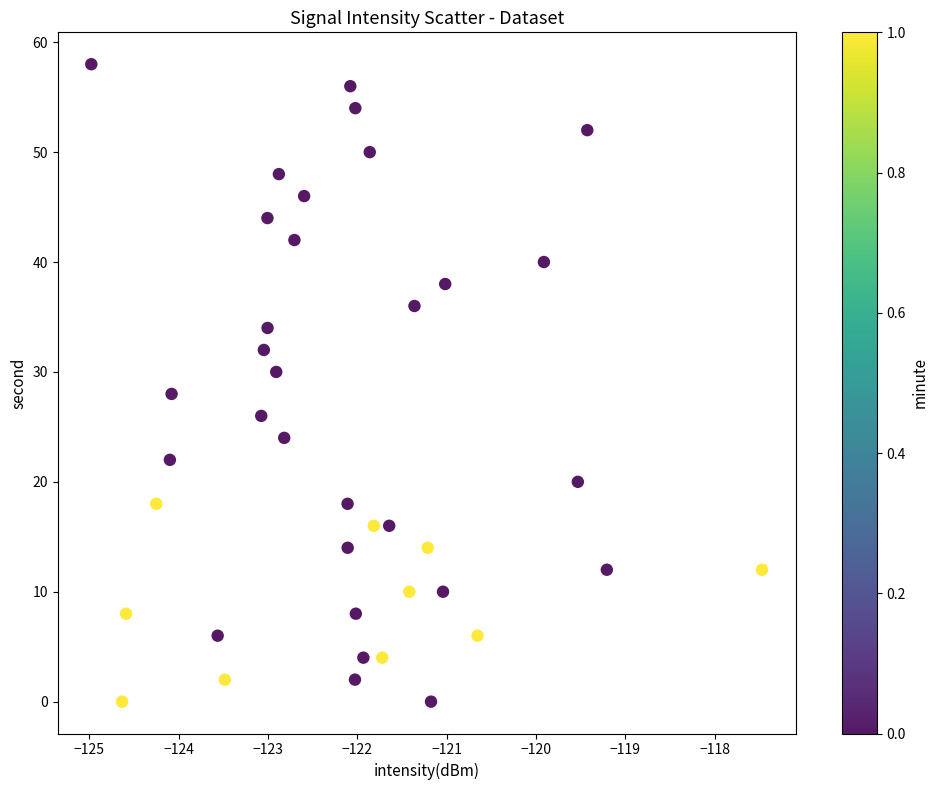

What is the range of Y values (max minus min)?

58